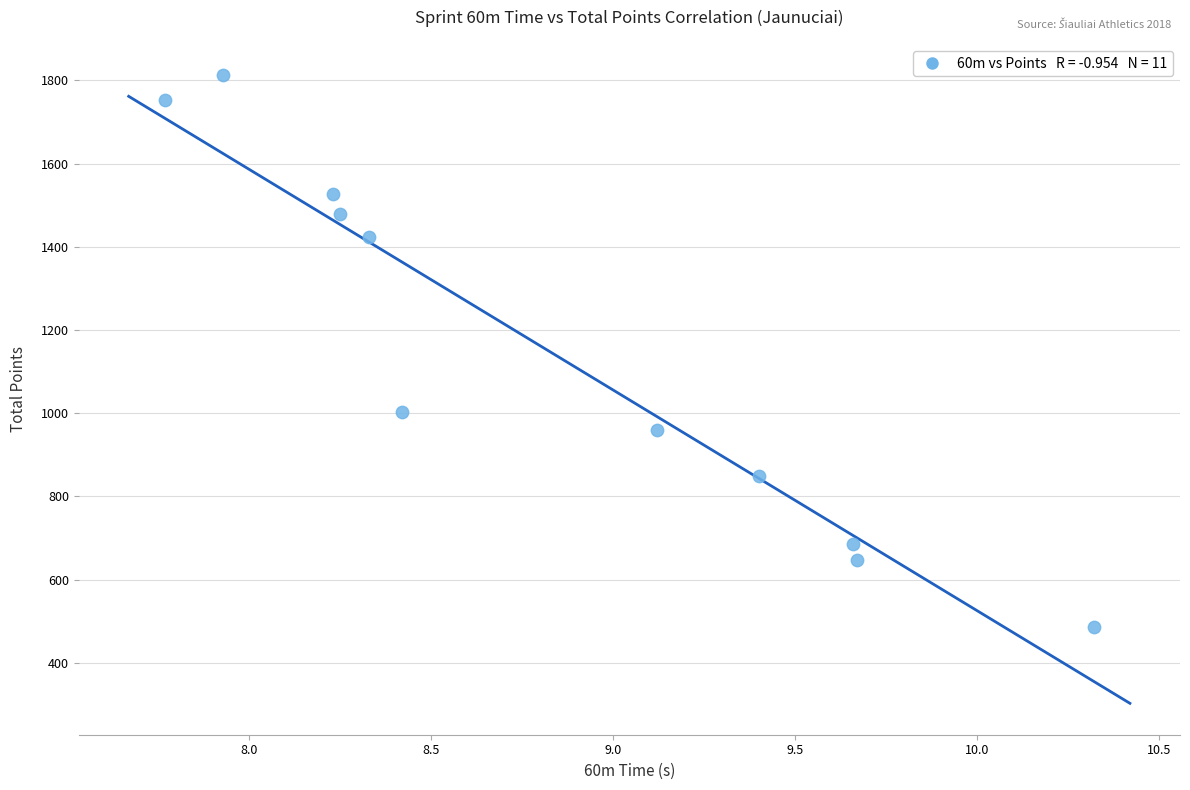

What is the average Y value?

1148